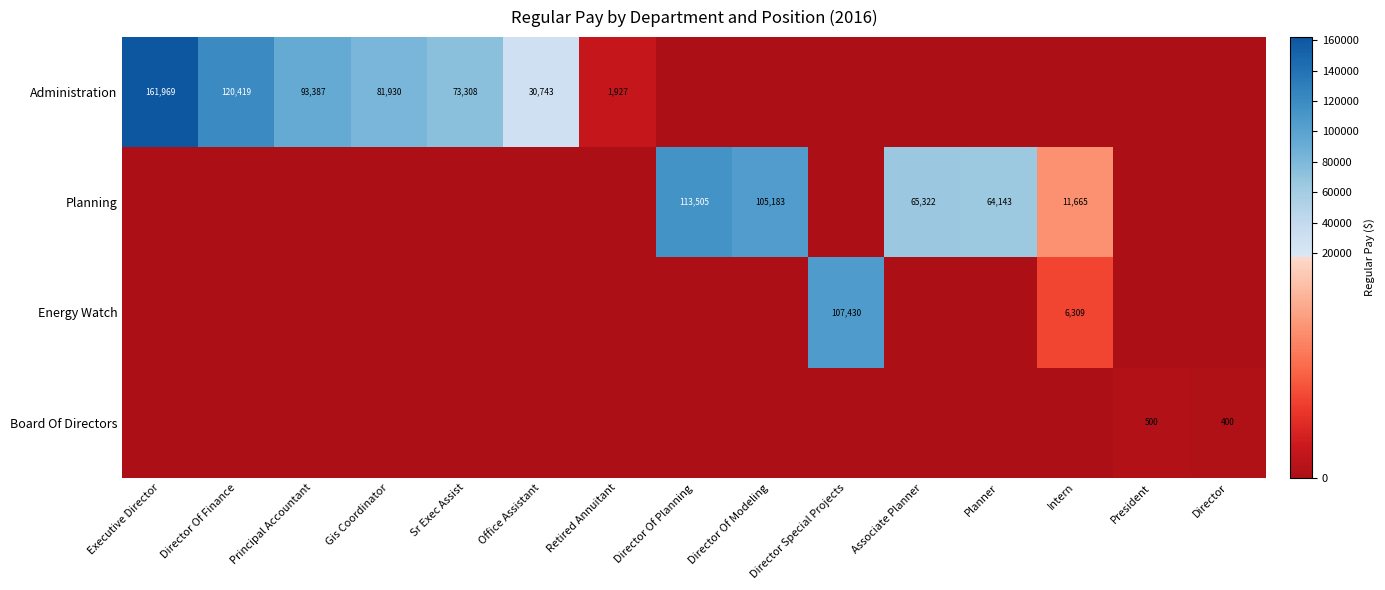

At which category does the chart reach its peak across all series?

Executive Director